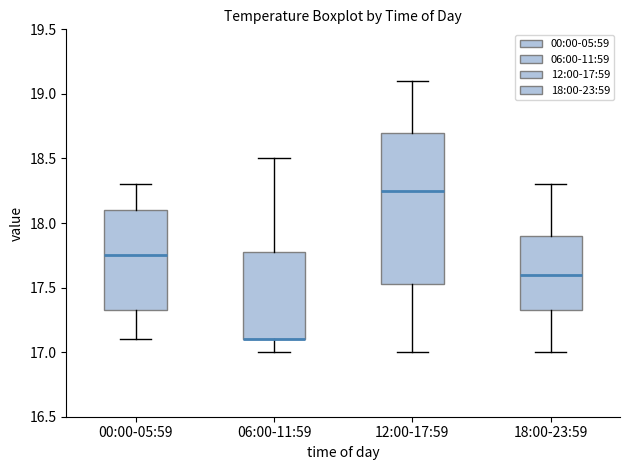

Where does the lower whisker of the box for 12:00-17:59 end on the y-axis? The values are not printed on the chart, so give them approximately, as read against the axis.

17.00